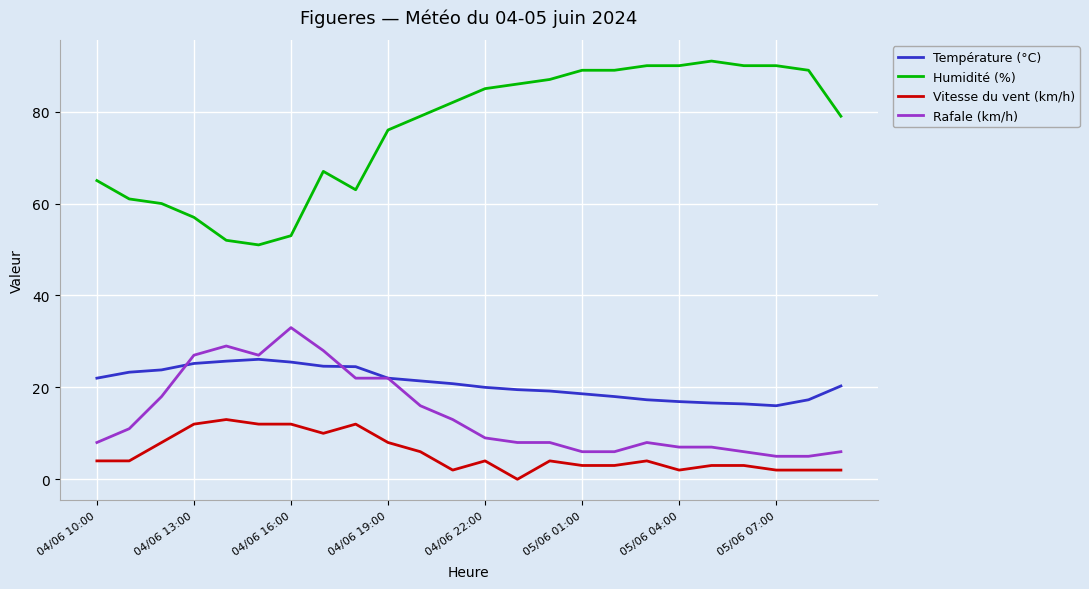

What is the maximum value shown in the chart?

91.0